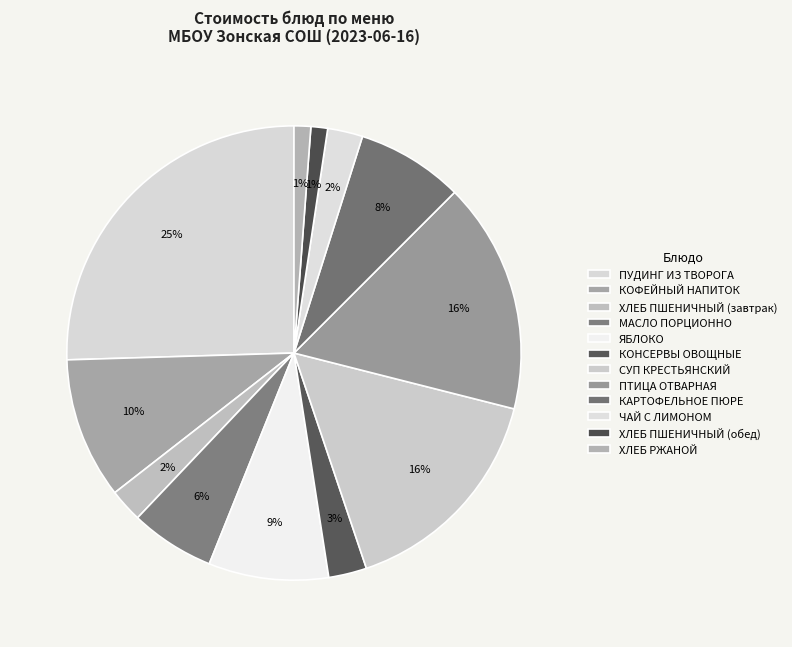

Rank the categories by value from highest to lowest.

ПУДИНГ ИЗ ТВОРОГА, ПТИЦА ОТВАРНАЯ, СУП КРЕСТЬЯНСКИЙ, КОФЕЙНЫЙ НАПИТОК, ЯБЛОКО, КАРТОФЕЛЬНОЕ ПЮРЕ, МАСЛО ПОРЦИОННО, КОНСЕРВЫ ОВОЩНЫЕ, ЧАЙ С ЛИМОНОМ, ХЛЕБ ПШЕНИЧНЫЙ (завтрак), ХЛЕБ ПШЕНИЧНЫЙ (обед), ХЛЕБ РЖАНОЙ